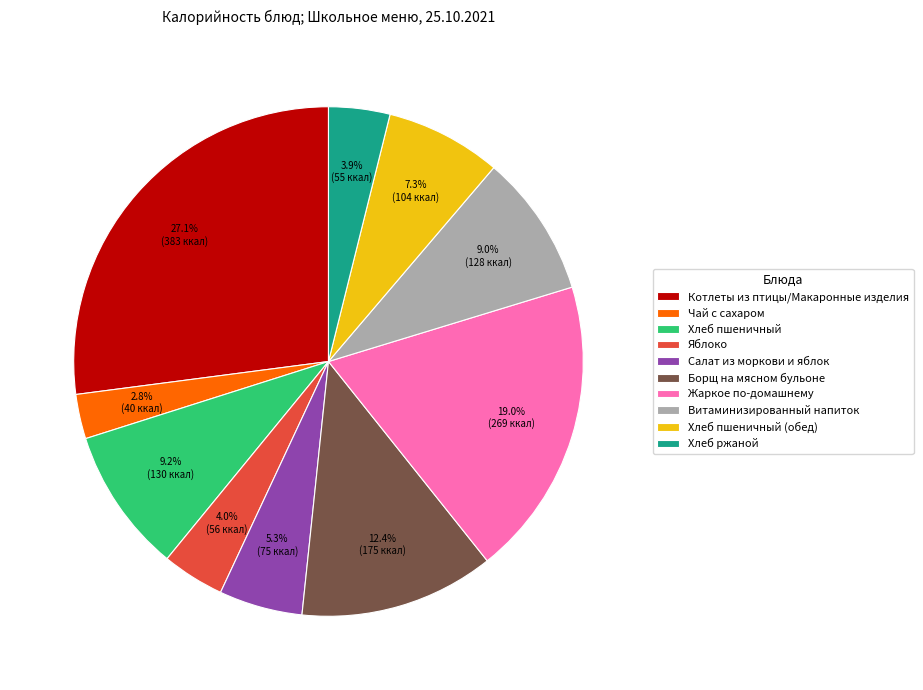

Which has a higher value, Жаркое по-домашнему or Хлеб ржаной?

Жаркое по-домашнему